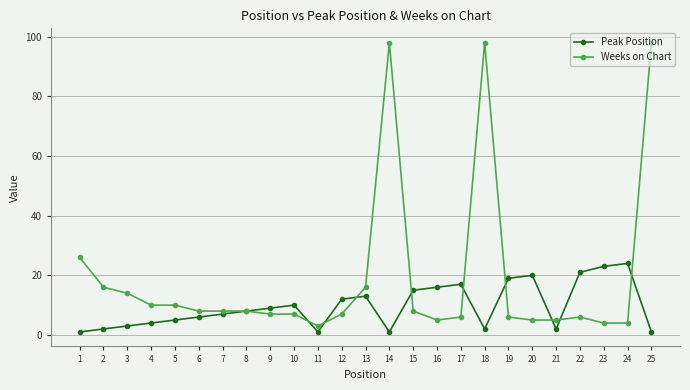

Which series has the largest total across all categories?

Weeks on Chart